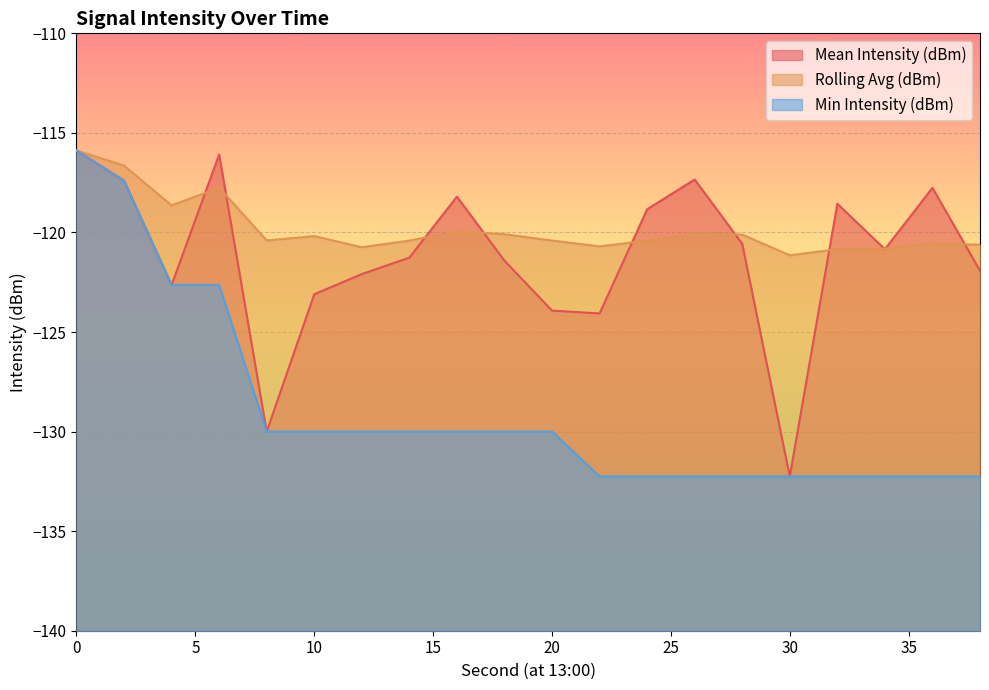

Which series has the largest range (max minus min)?

Mean Intensity (dBm)